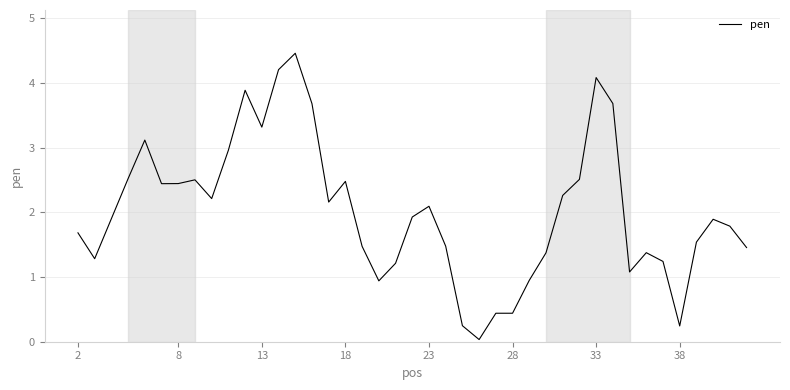

What is the greatest value displayed?

4.5